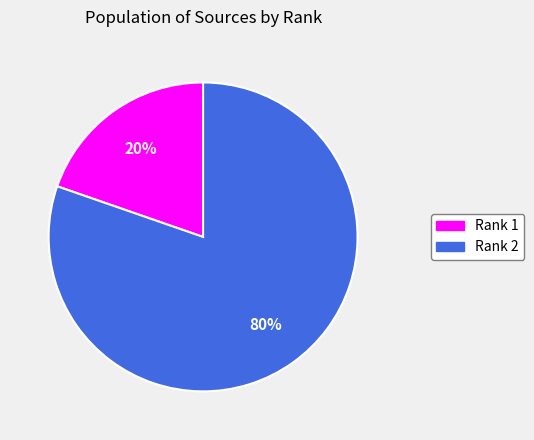

Rank the categories by value from lowest to highest.

Rank 1, Rank 2